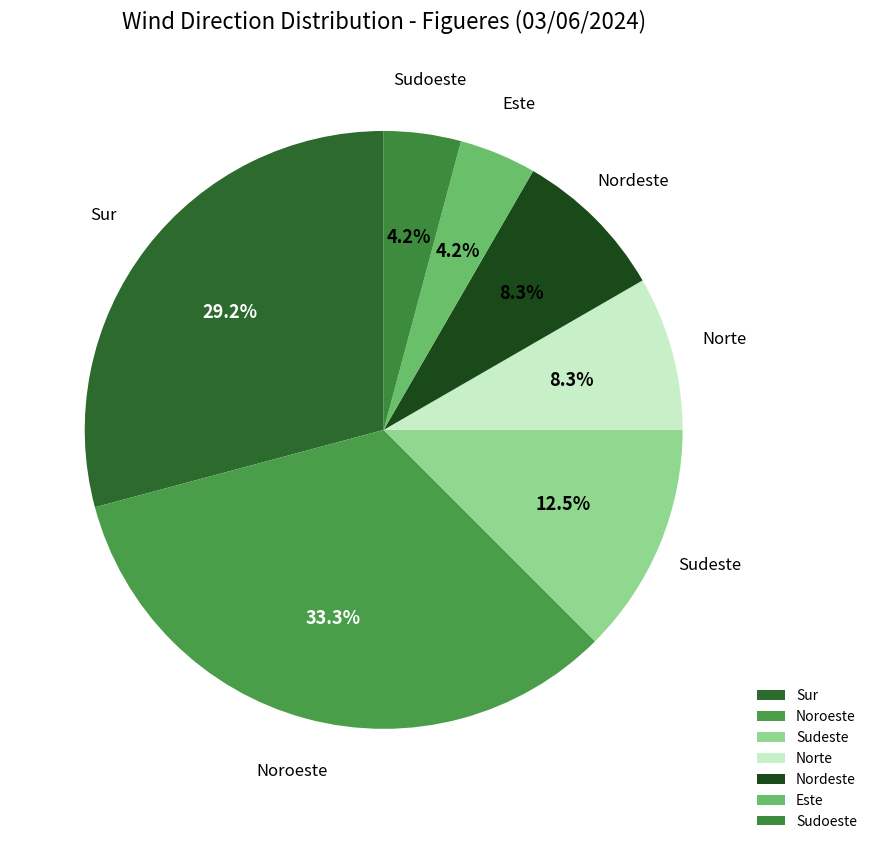

Is there any slice that represents more than half of the pie?

No